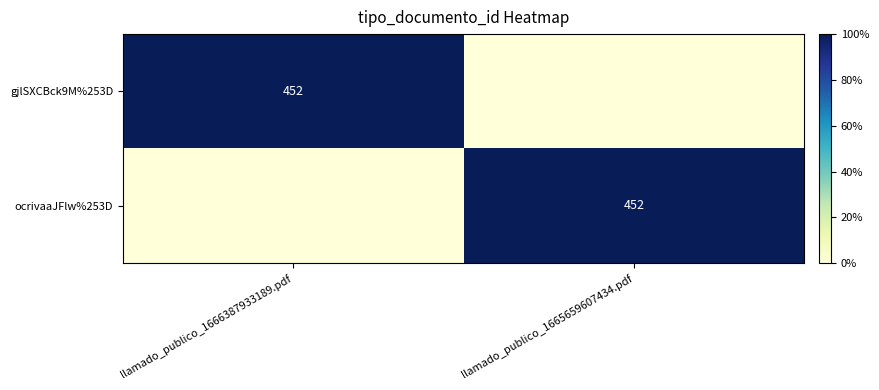

The gjlSXCBck9M%253D series shows 452 at llamado_publico_1666387933189.pdf. True or false?

True